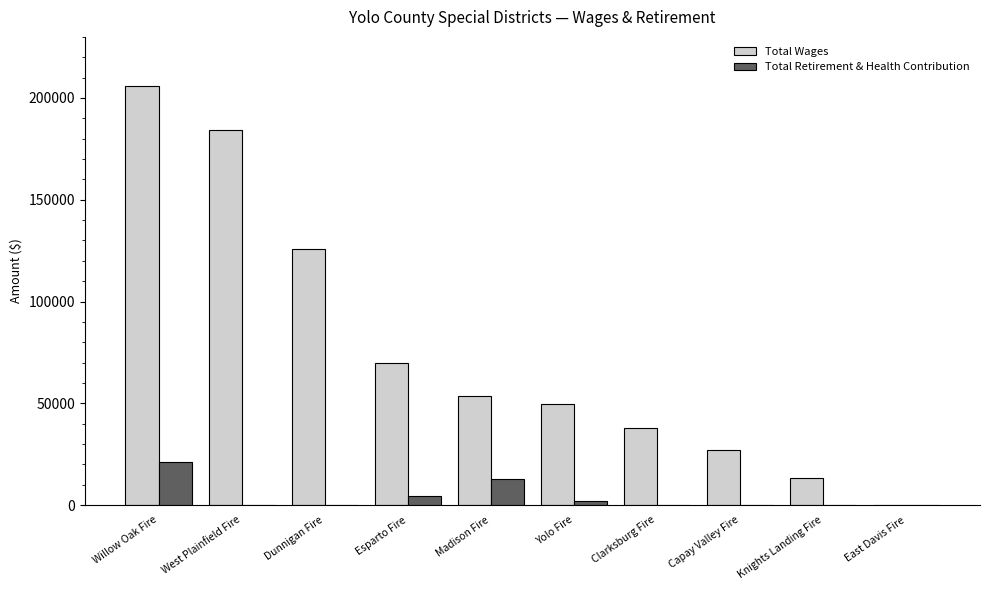

What is the greatest value displayed?

206094